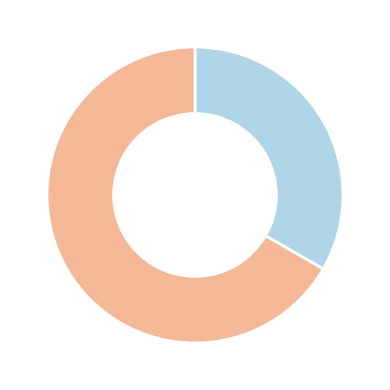

Does any single category account for the majority?

Yes